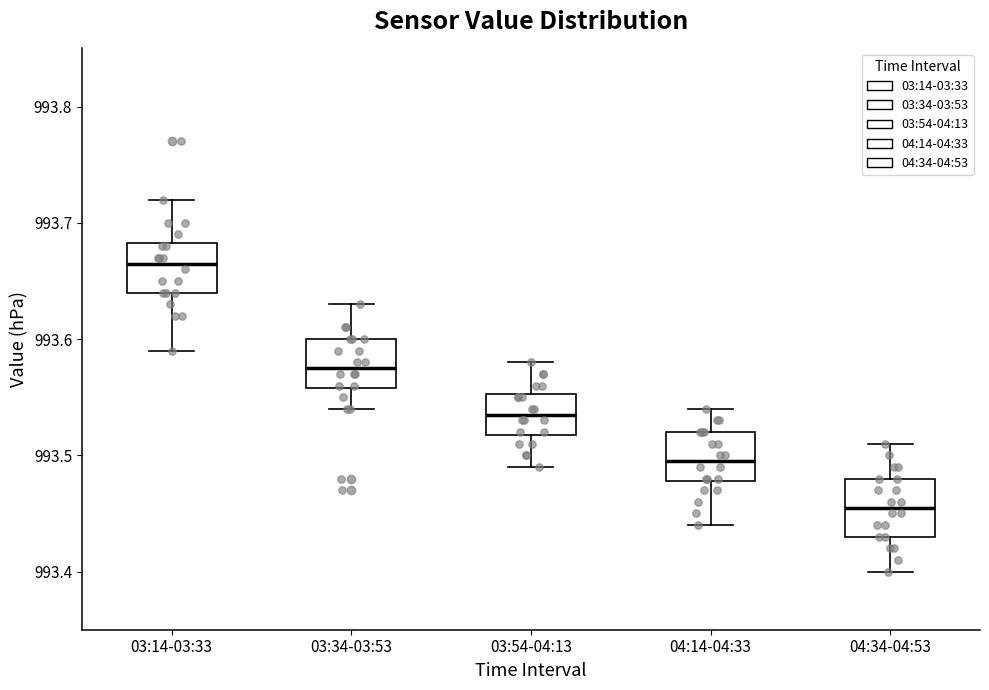

Where does the lower whisker of the box for 03:34-03:53 end on the y-axis? The values are not printed on the chart, so give them approximately, as read against the axis.

993.54